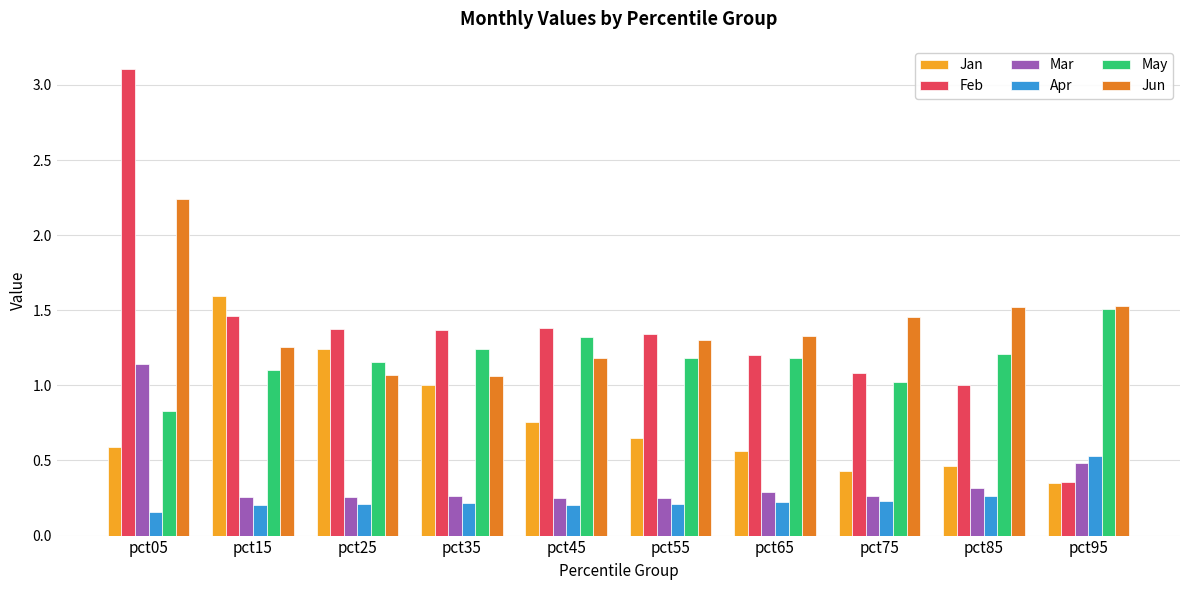

Which series has the largest range (max minus min)?

Feb